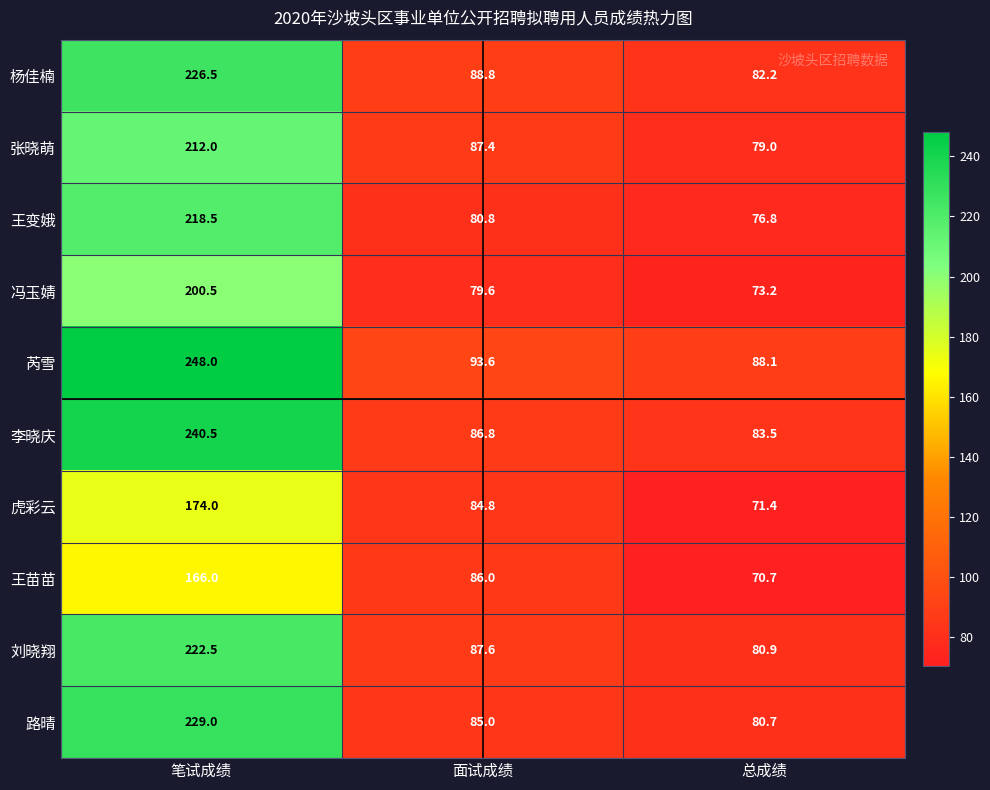

What is the total value across all series at 面试成绩?

860.4